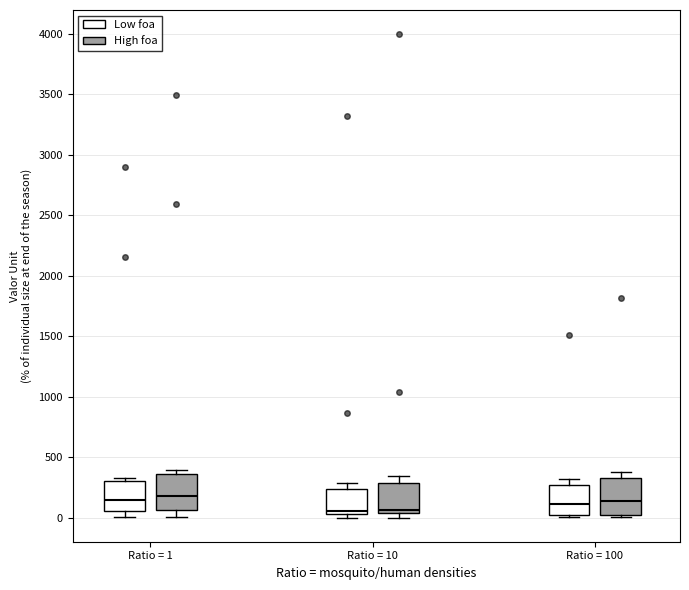

Reading left to right, transcribe this box plot: for each box, give where its median line is, the range the box spans, and where its two whiskers end, as read against the y-axis. The values are not printed on the chart, so give them approximately, as read against the axis.

Ratio = 1 (Low foa): median 150, box 50 to 300, whiskers 0 to 350
Ratio = 1 (High foa): median 200, box 50 to 350, whiskers 0 to 400
Ratio = 10 (Low foa): median 50 (just above the box's lower edge), box 50 to 250, whiskers 0 to 300
Ratio = 10 (High foa): median 50 (just above the box's lower edge), box 50 to 300, whiskers 0 to 350
Ratio = 100 (Low foa): median 100, box 0 to 250, whiskers 0 (just below the box's lower edge) to 300
Ratio = 100 (High foa): median 150, box 0 to 300, whiskers 0 (just below the box's lower edge) to 400